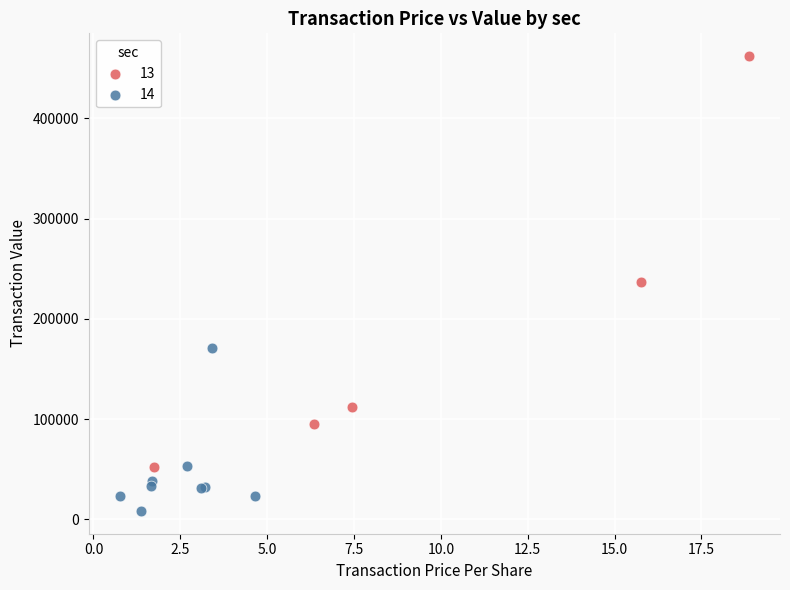

Which series reaches the minimum Y coordinate?

14